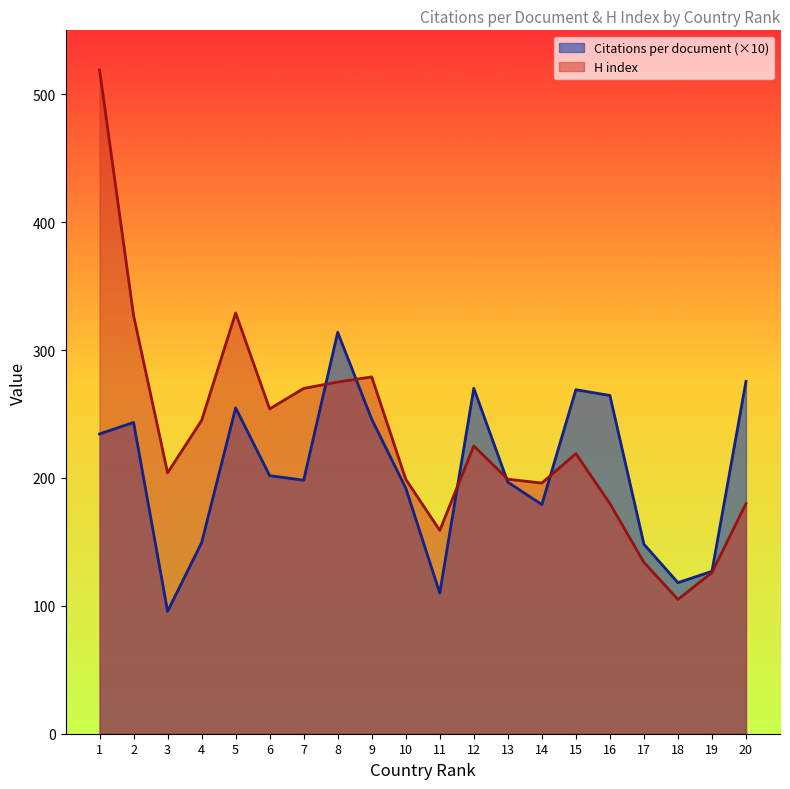

Reading right to left, list all the values displayed in this chart.

Citations per document: 20=275.5	19=127.0	18=118.1	17=148.2	16=264.5	15=269.0	14=179.2	13=196.7	12=270.1	11=110.0	10=192.1	9=245.9	8=313.9	7=198.2	6=201.8	5=254.8	4=149.4	3=95.7	2=243.4	1=234.4
H index: 20=180.0	19=126.0	18=105.0	17=134.0	16=180.0	15=219.0	14=196.0	13=199.0	12=225.0	11=159.0	10=199.0	9=279.0	8=275.0	7=270.0	6=254.0	5=329.0	4=245.0	3=204.0	2=327.0	1=519.0